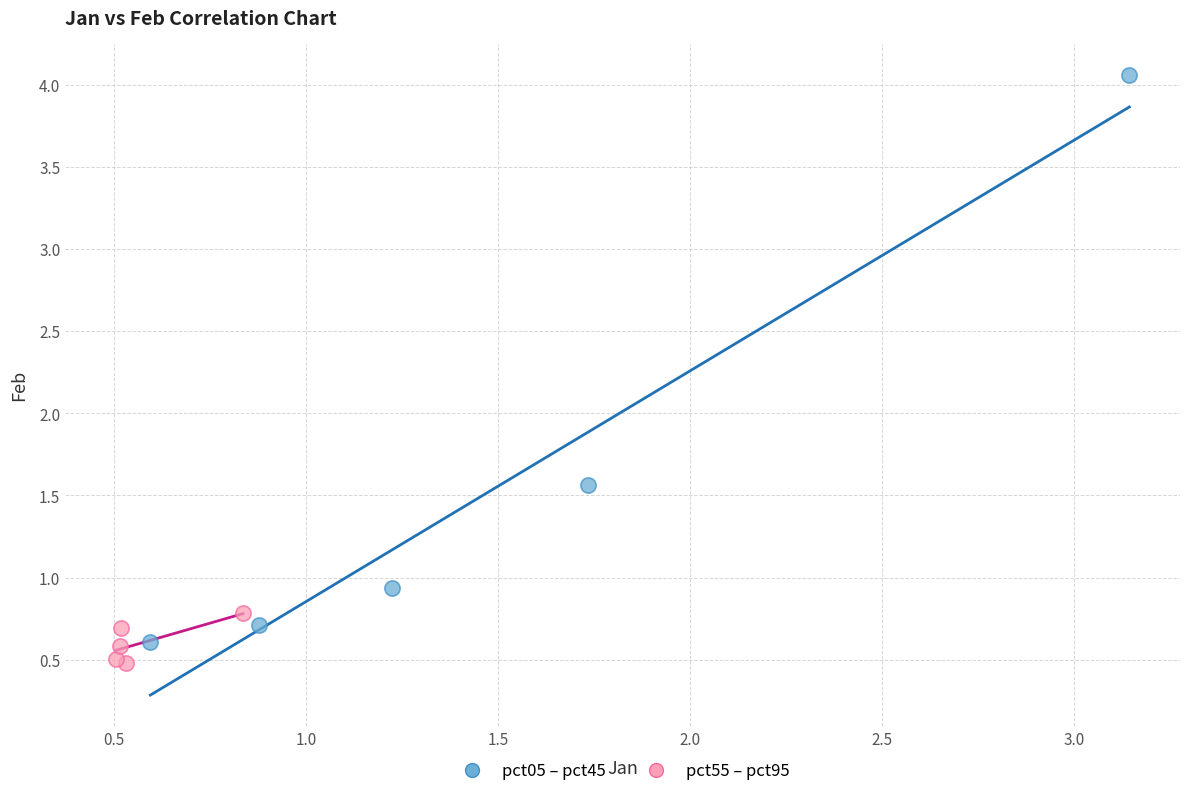

Which series has the widest spread of Y values?

pct05 – pct45